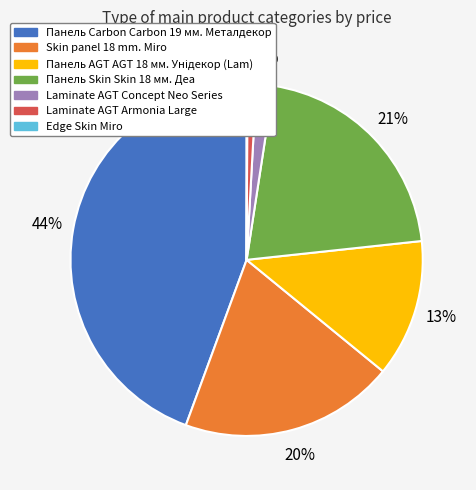

Do Laminate AGT Armonia Large and Панель Skin Skin 18 мм. Деа together represent more than half of the pie?

No